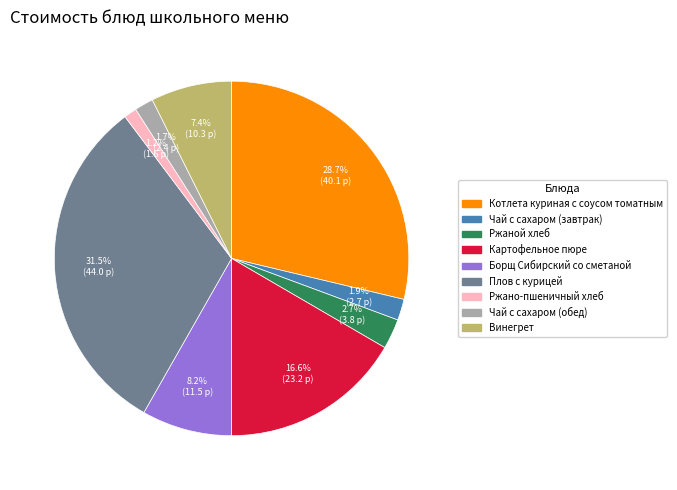

Does any single category account for the majority?

No